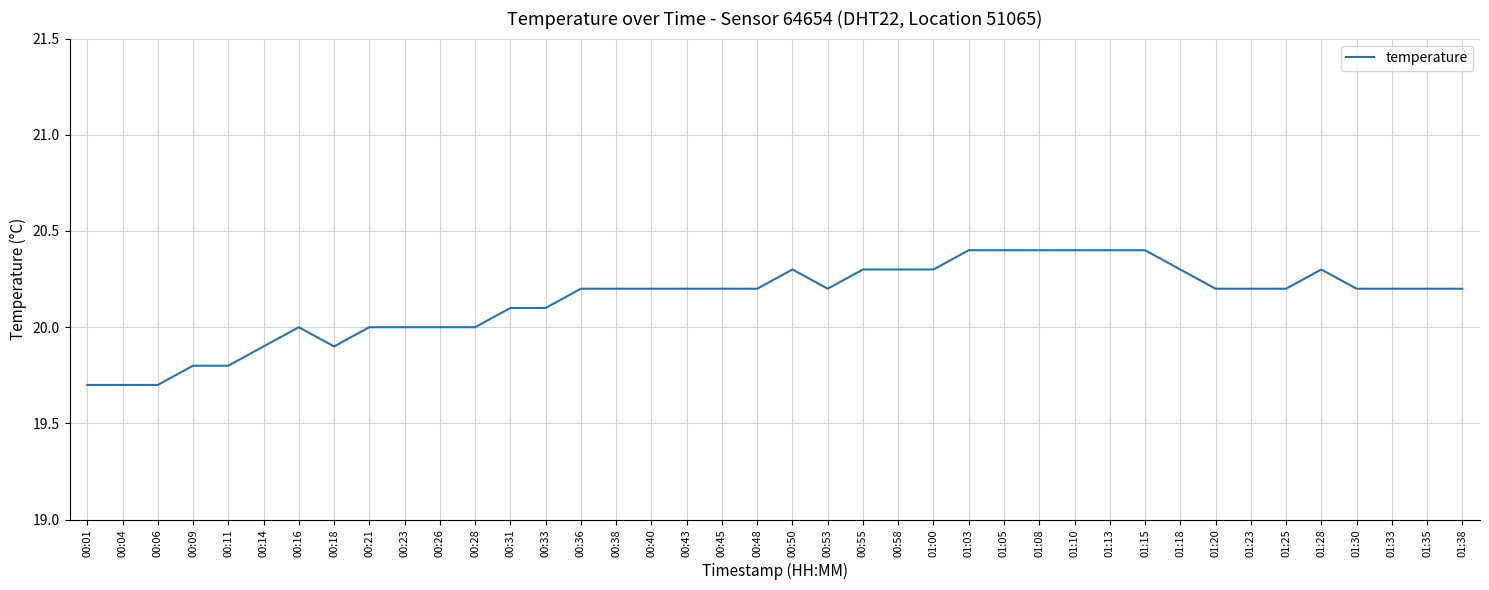

What position from the left is 00:40?

17